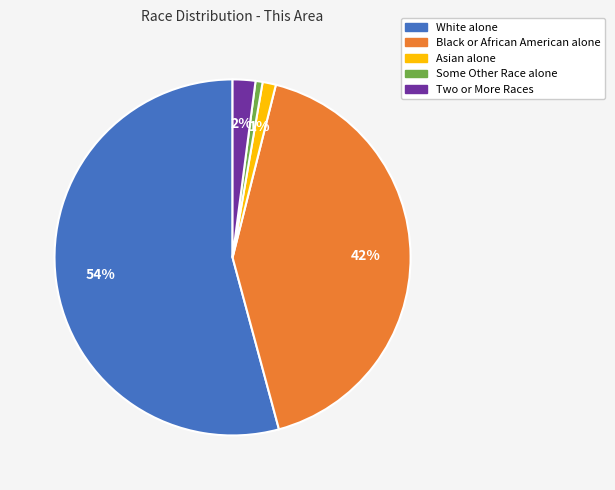

To the nearest percent, what is the combined percentage of Some Other Race alone and Two or More Races?

3%